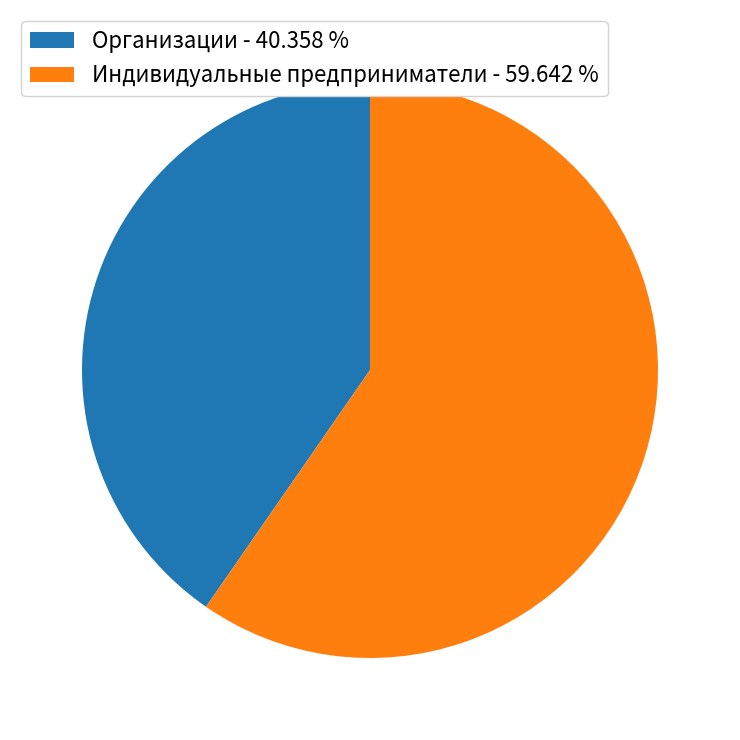

Does Индивидуальные предприниматели - 59.642 % represent more than half of the total?

Yes